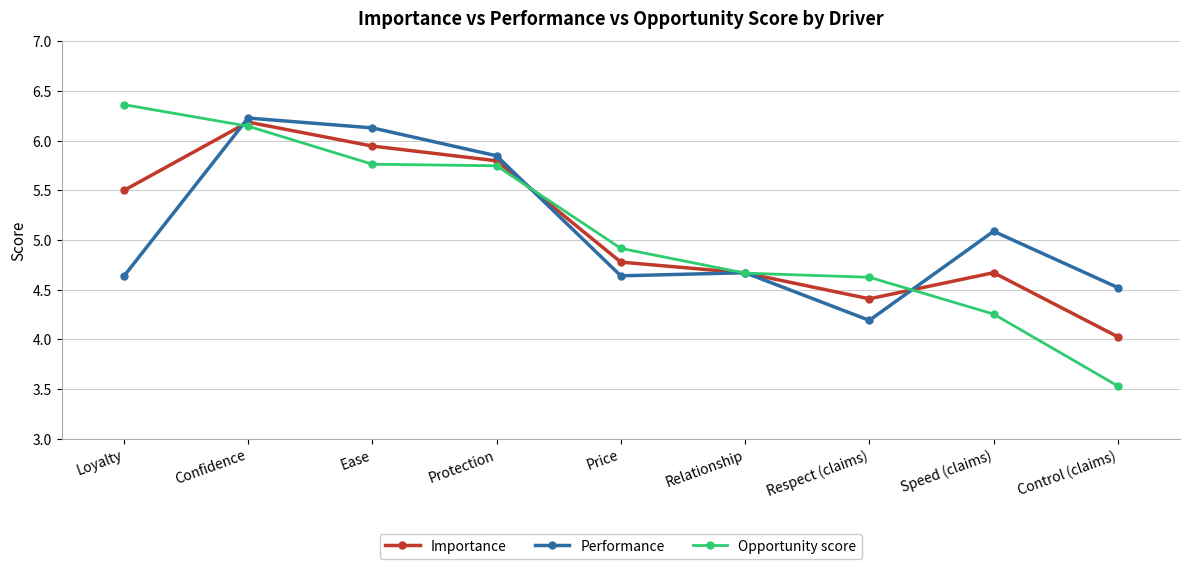

What is the label of the 4th point from the left?

Protection